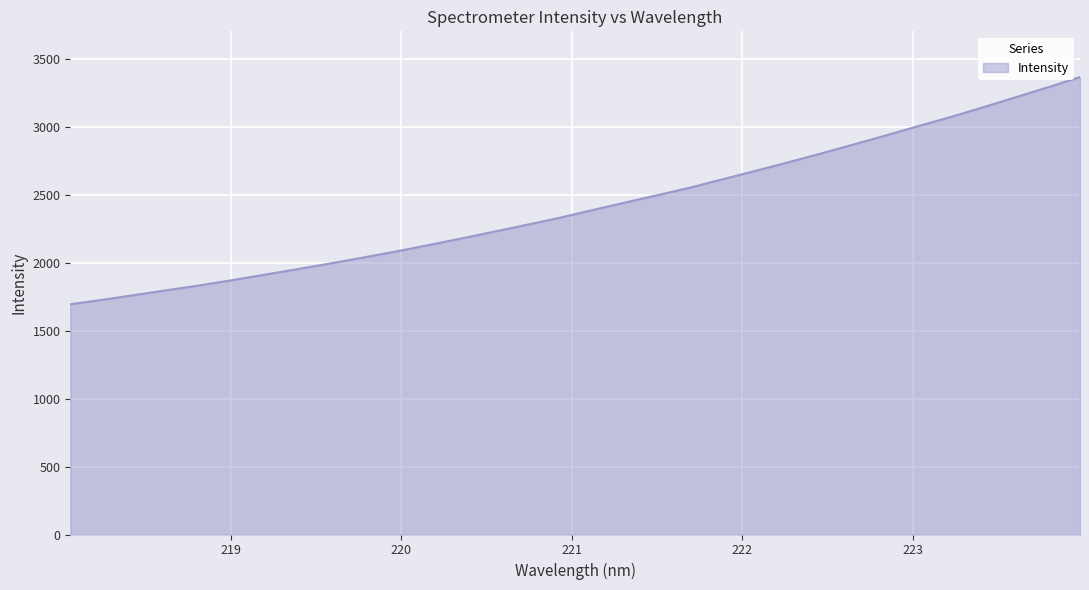

What is the difference between the maximum and minimum values?

1673.5